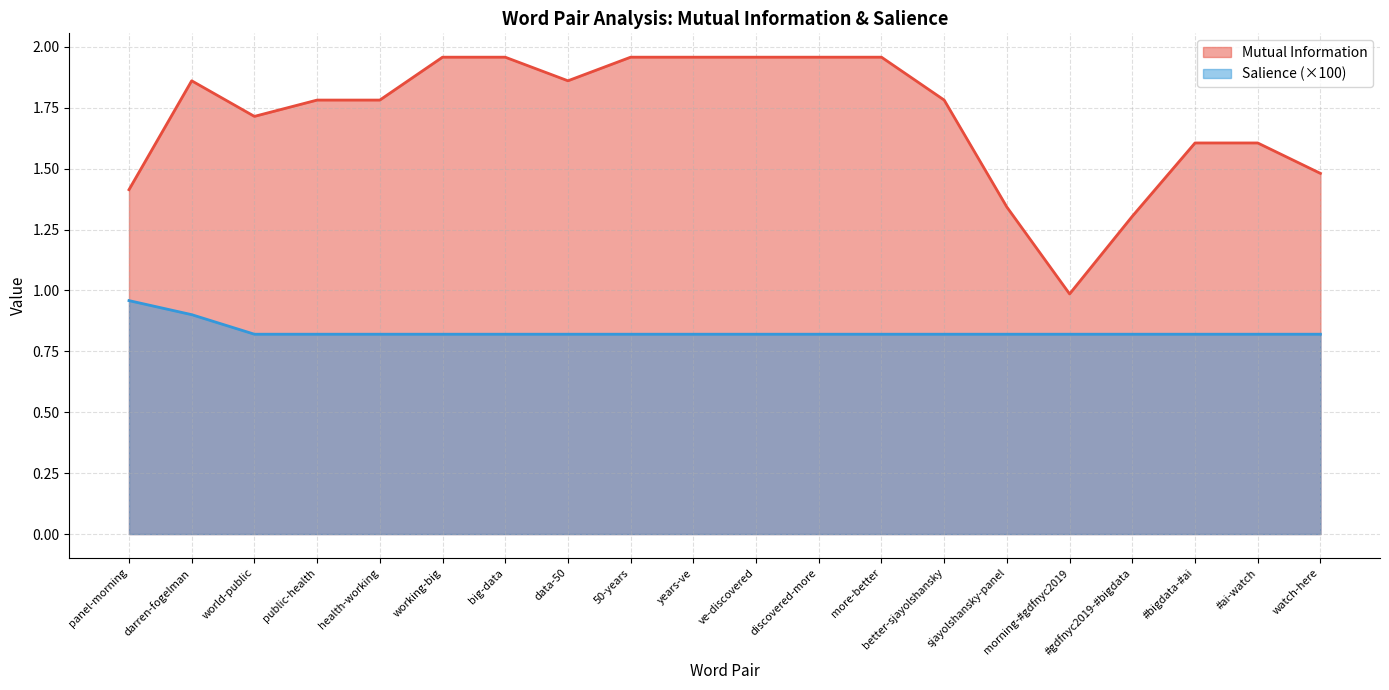

What is the approximate value of Mutual Information at big-data?

2.0